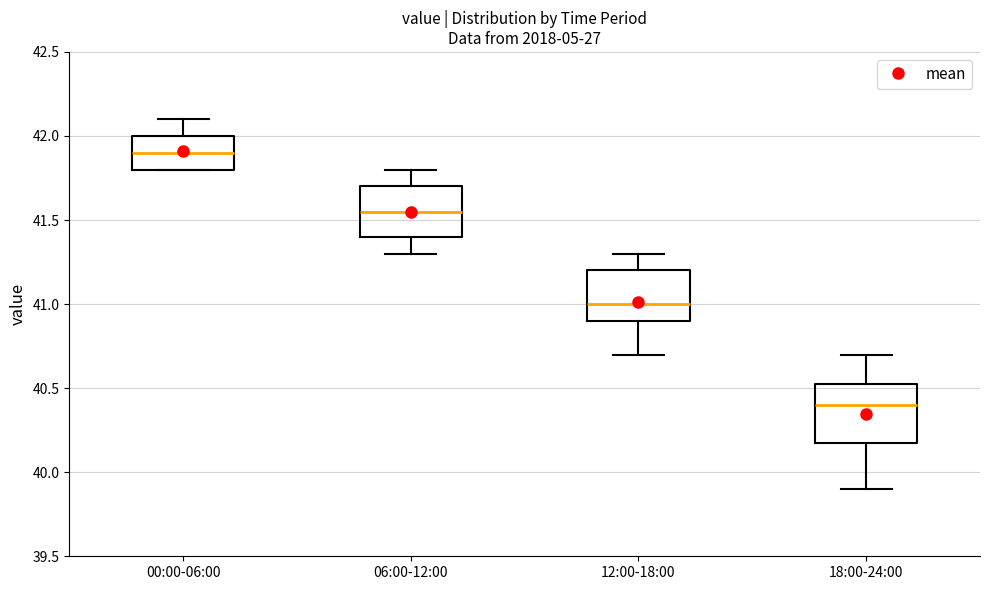

Reading left to right, transcribe this box plot: for each box, give where its median line is, the range the box spans, and where its two whiskers end, as read against the y-axis. The values are not printed on the chart, so give them approximately, as read against the axis.

00:00-06:00: median 41.90, box 41.80 to 42.00, whiskers 41.80 to 42.10
06:00-12:00: median 41.55, box 41.40 to 41.70, whiskers 41.30 to 41.80
12:00-18:00: median 41.00, box 40.90 to 41.20, whiskers 40.70 to 41.30
18:00-24:00: median 40.40, box 40.20 to 40.55, whiskers 39.90 to 40.70